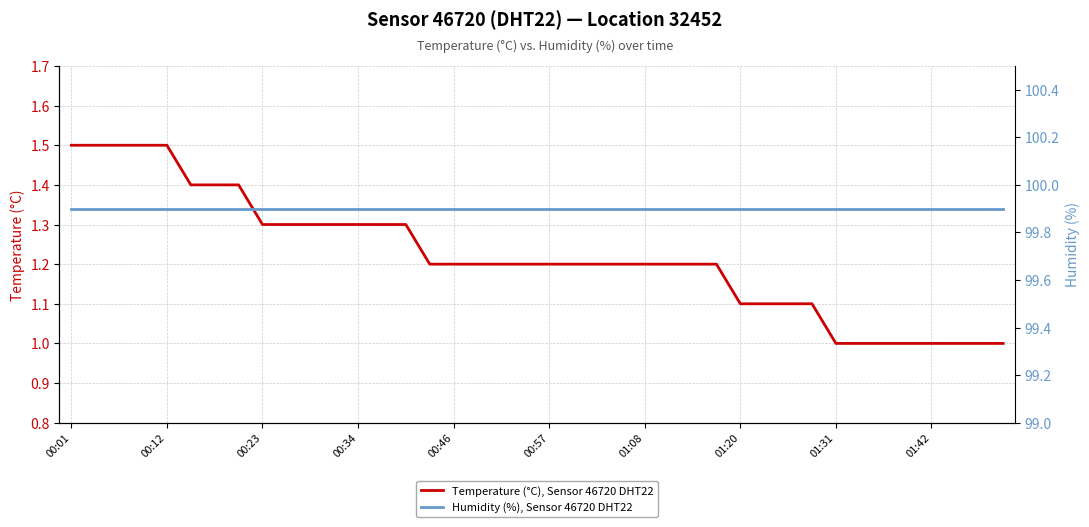

What is the highest value of the Temperature (°C), Sensor 46720 DHT22 series?

1.5